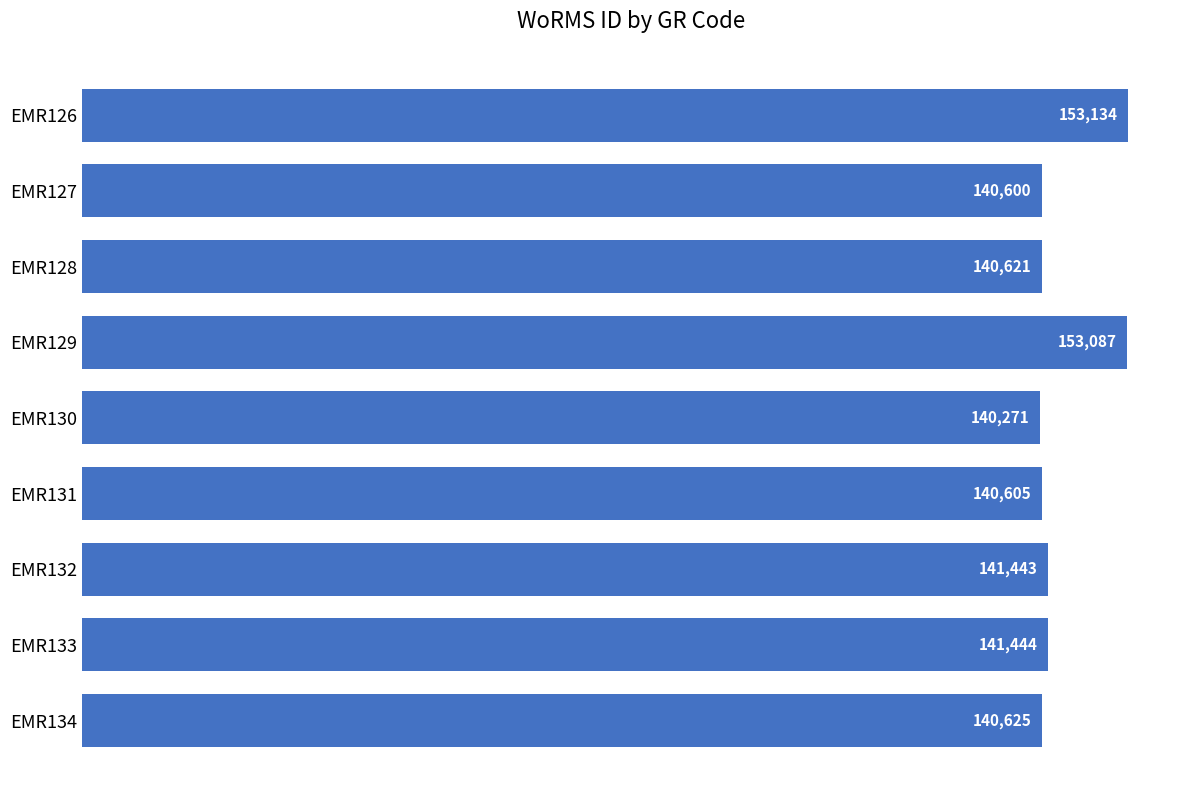

The value at EMR126 is 153134. True or false?

True